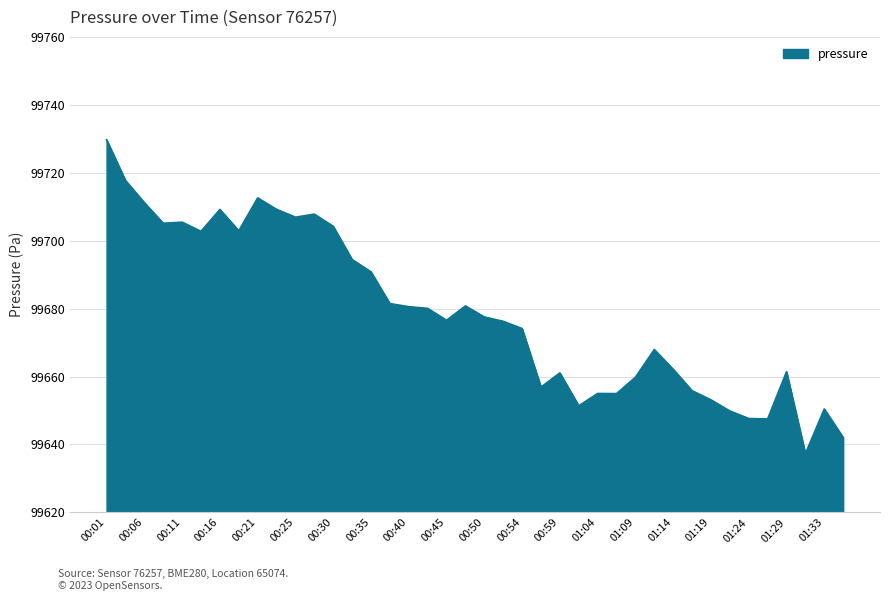

What is the greatest value displayed?

99729.7